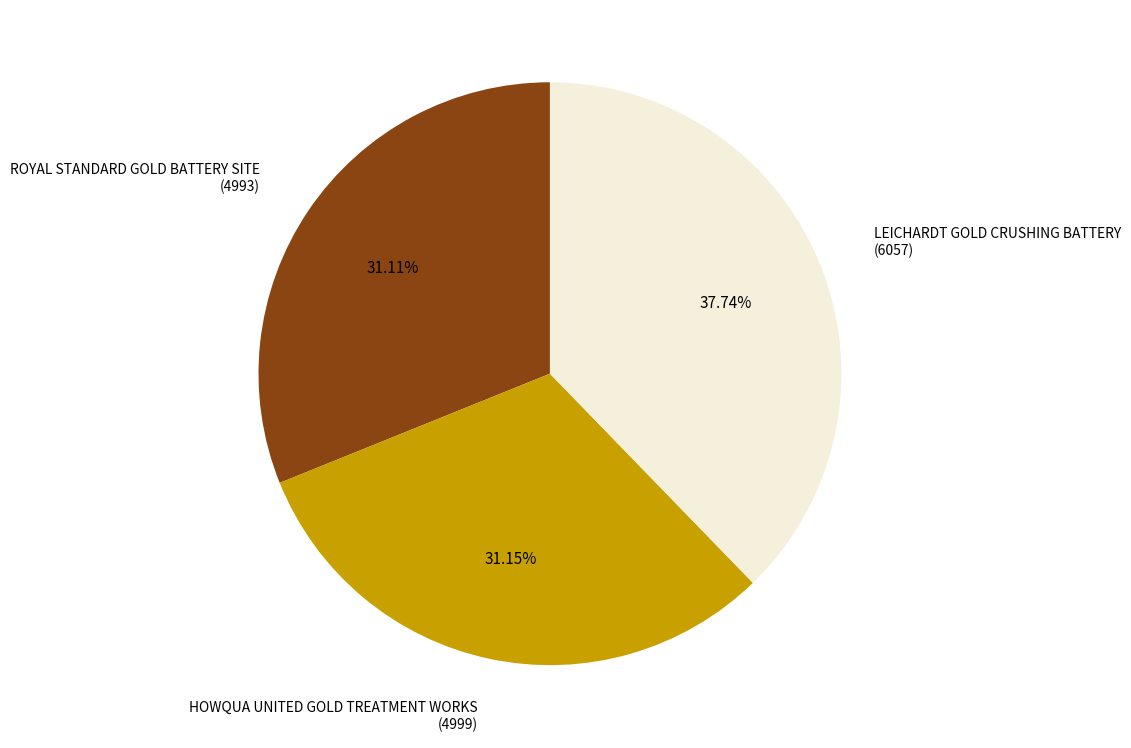

Is there a majority slice in this chart?

No